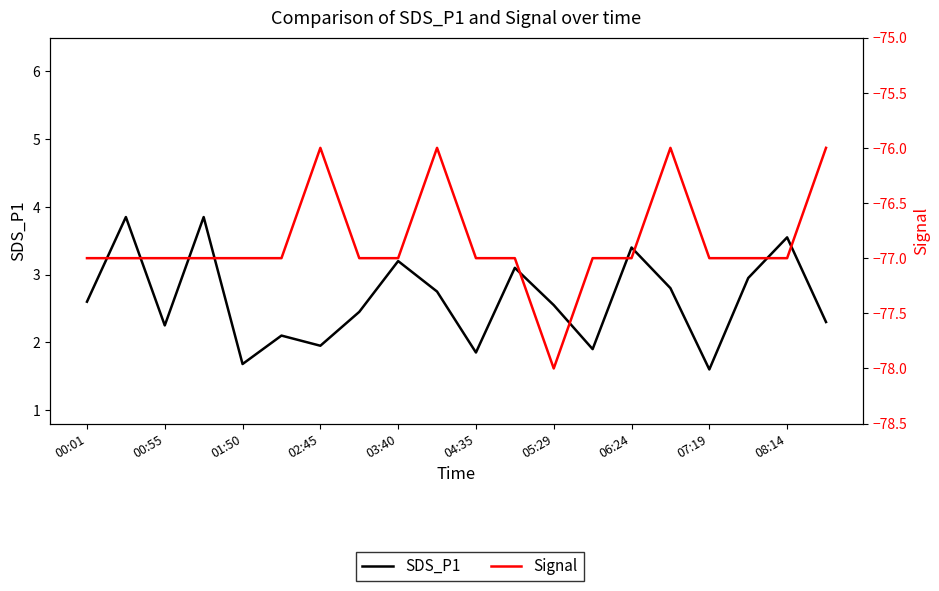

Count the number of data series in this chart.

2